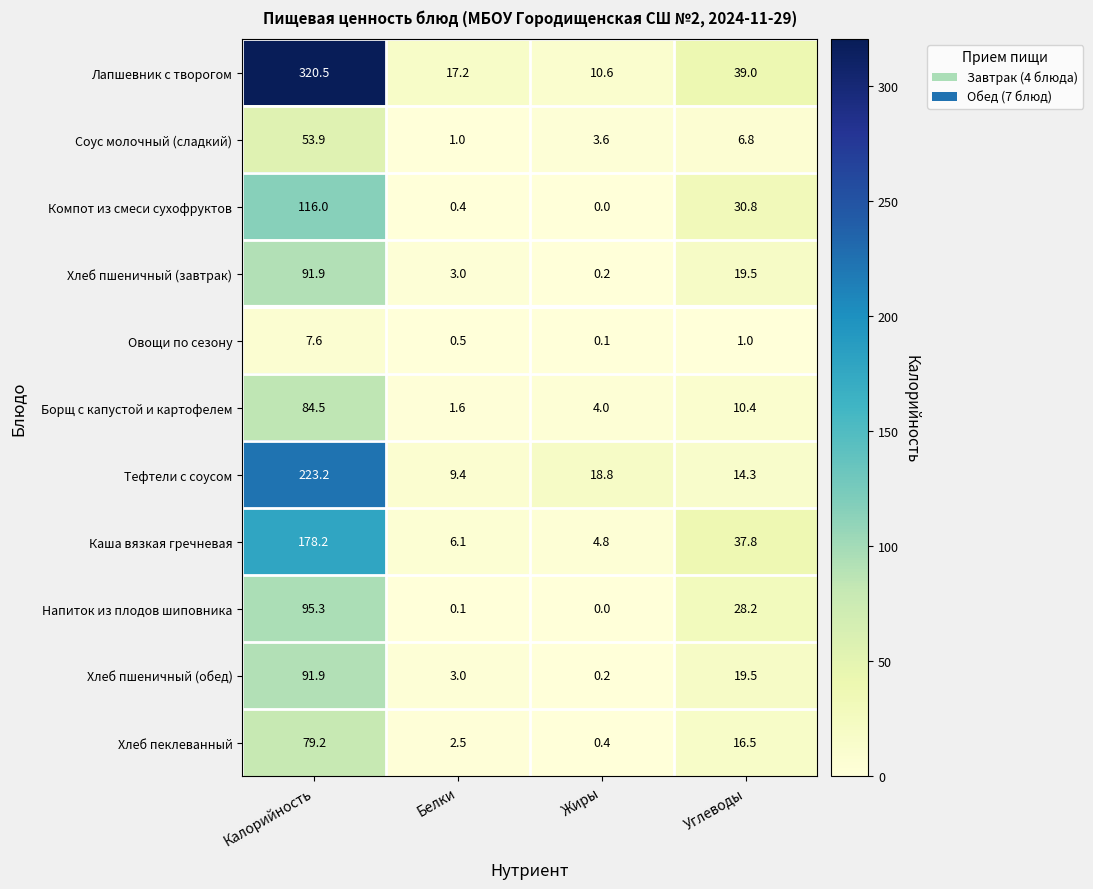

Which series has the largest total across all categories?

Лапшевник с творогом